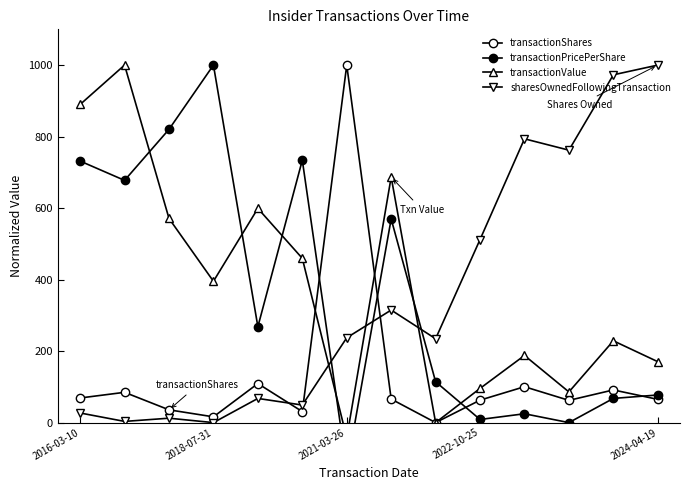

How many lines are shown in the chart?

4